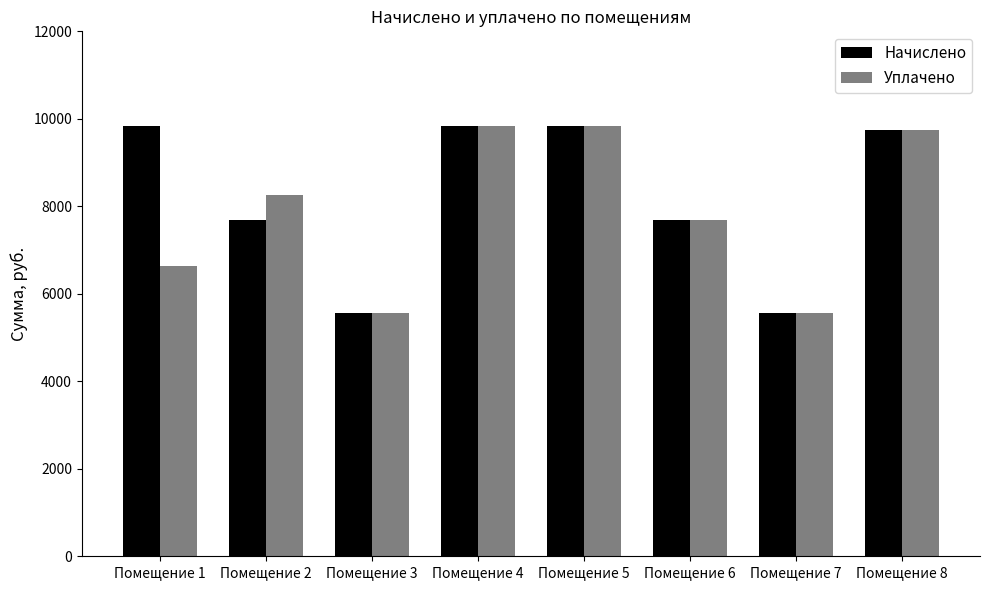

Is the value of Начислено at Помещение 2 greater than the value of Уплачено at Помещение 1?

Yes